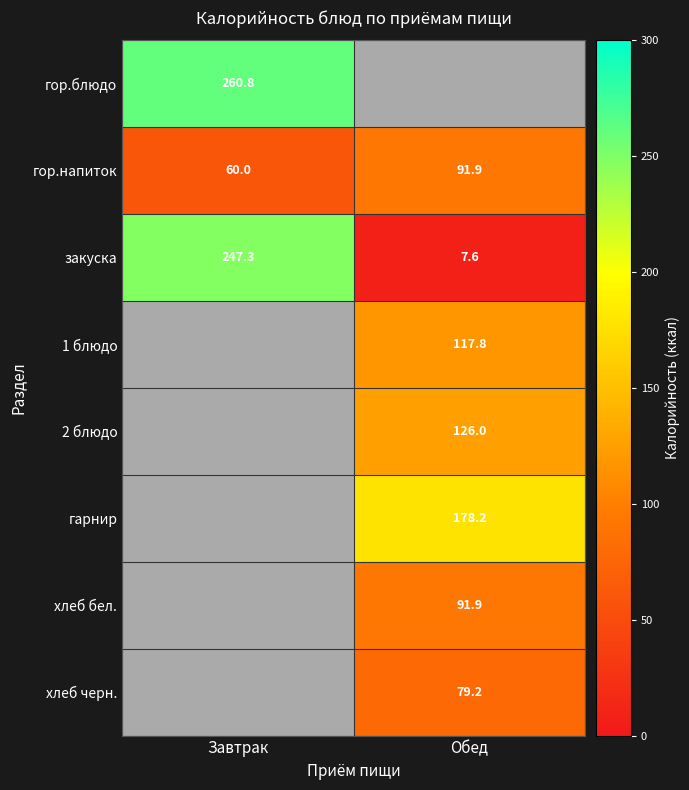

Which category has the highest value across all series?

Завтрак